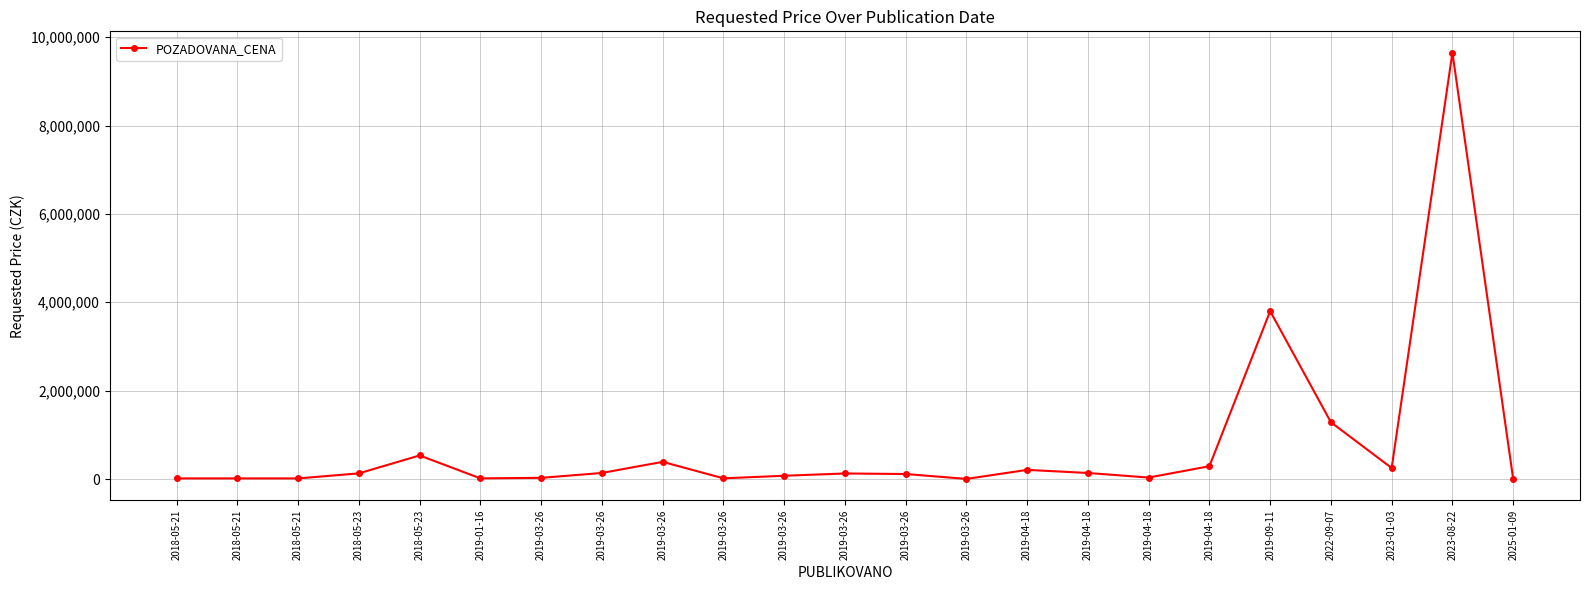

The chart shows a value of 206860 at 2019-04-18. True or false?

True